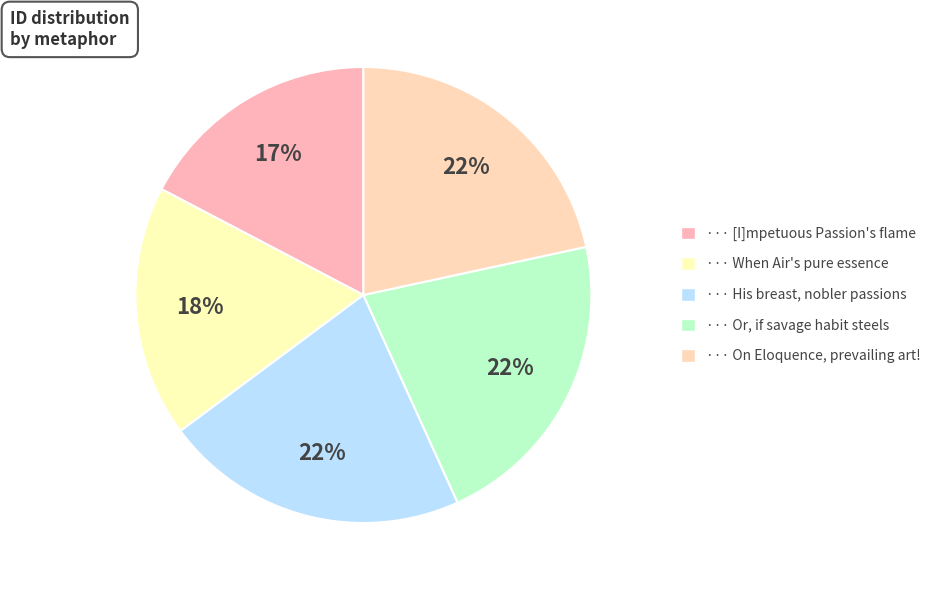

Count the number of slices in the pie.

5